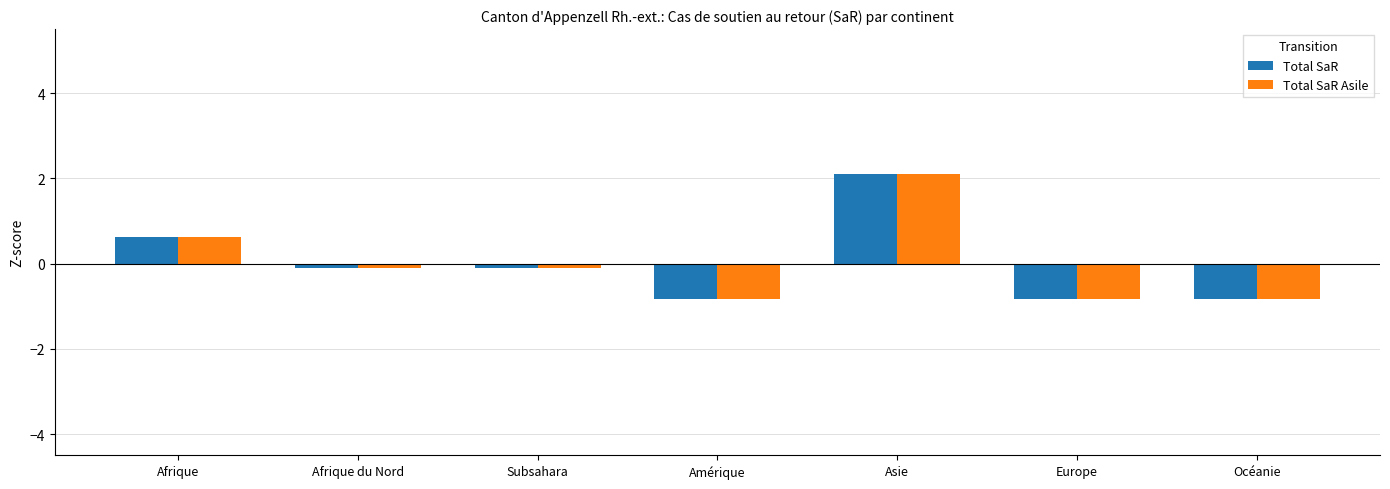

At which label does Total SaR reach its peak?

Asie